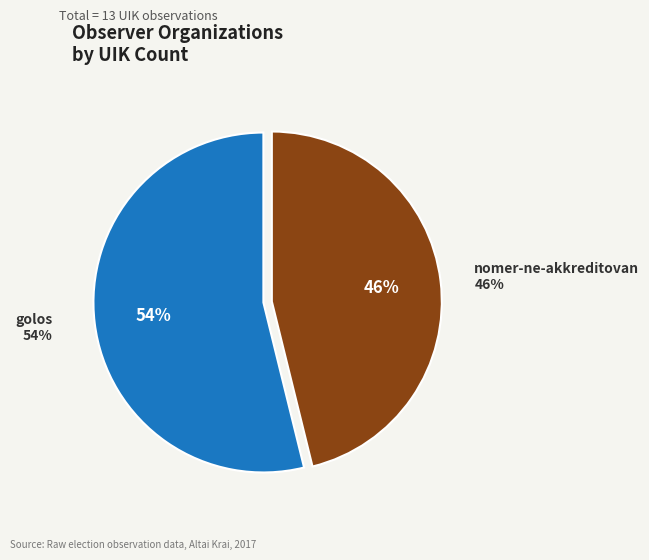

To the nearest percent, what is the average slice percentage?

50%